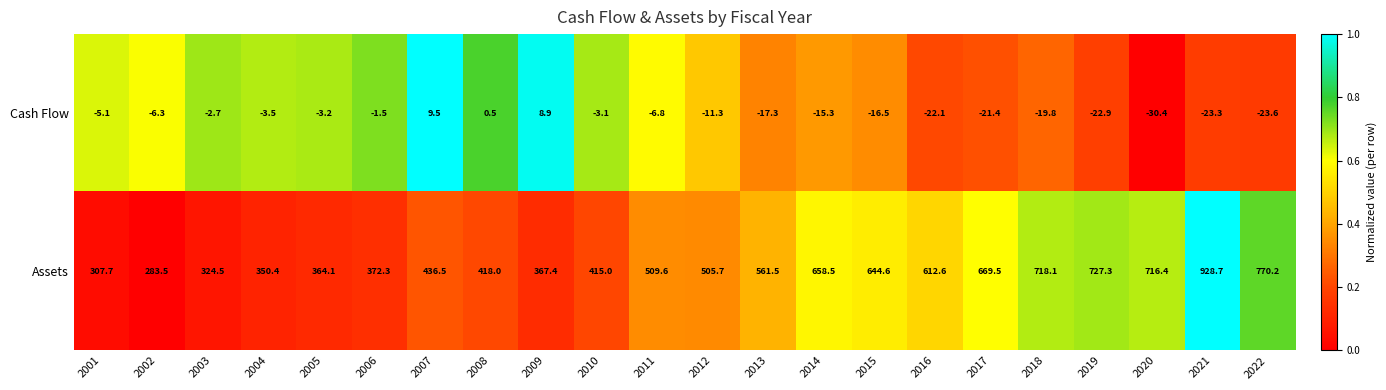

List the series in order of their overall mean, lowest first.

Cash Flow, Assets